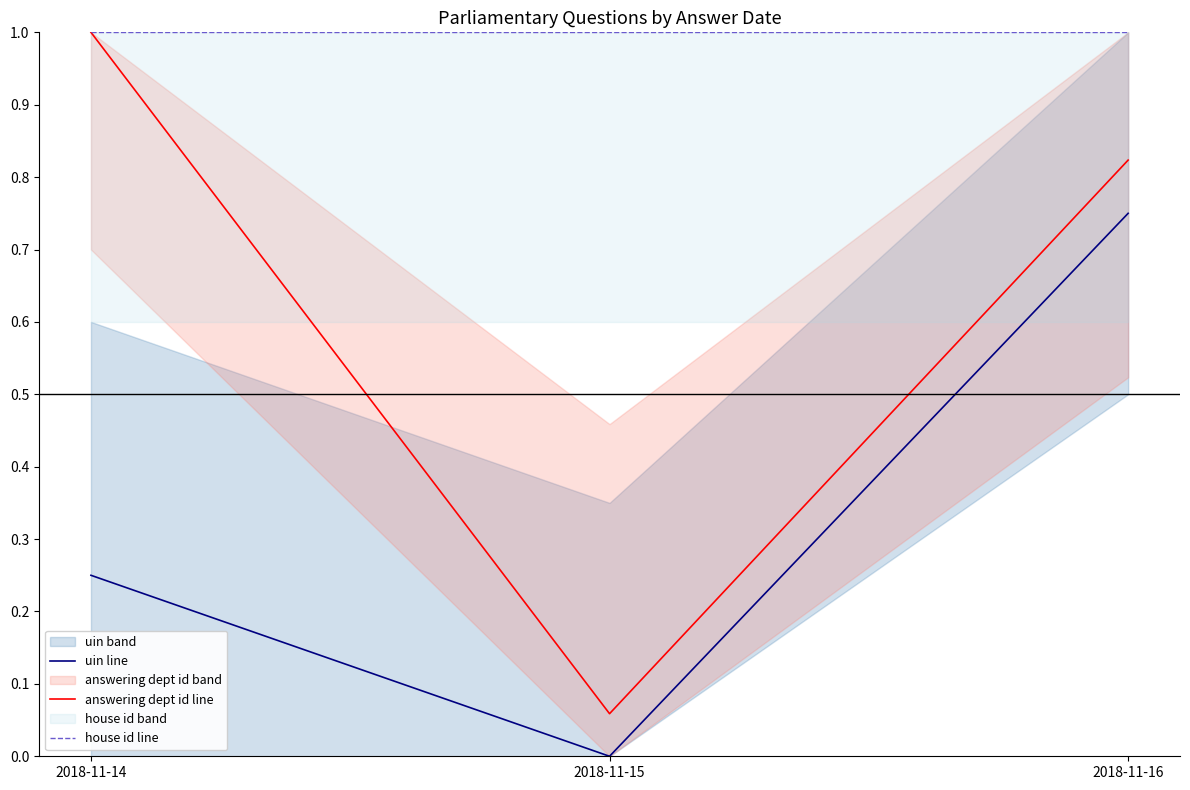

Where is uin line nearest to the value 0?

2018-11-15